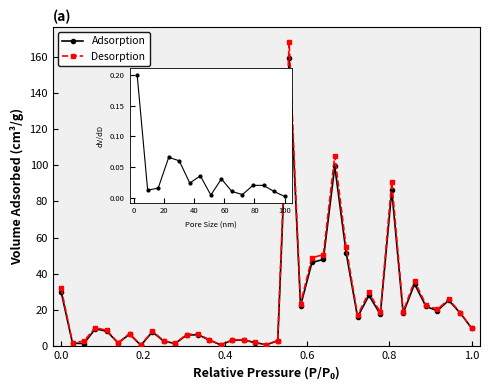

Rank the series by their maximum value, from highest to lowest.

Desorption, Adsorption